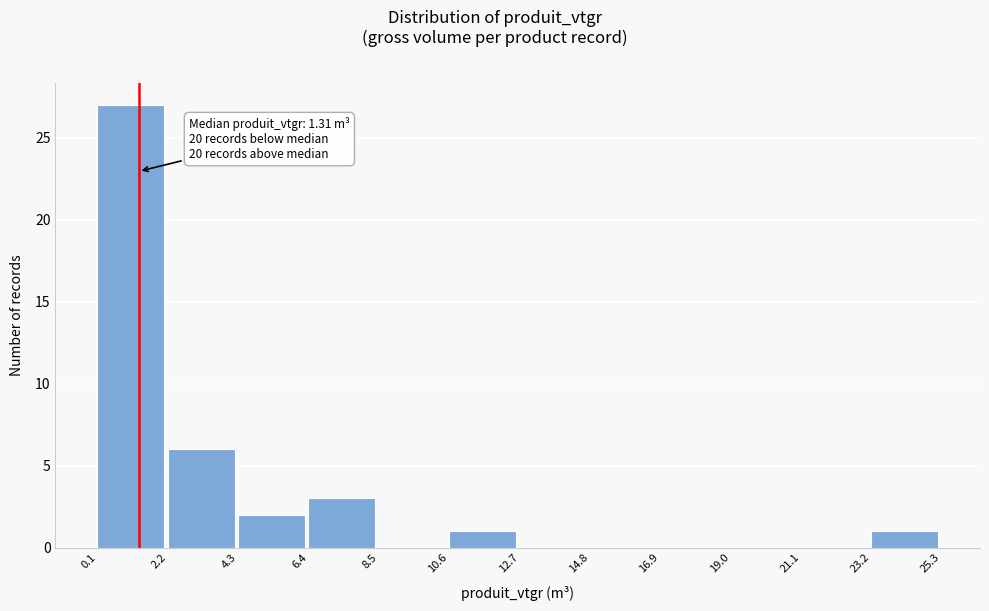

Over which range of the x-axis is the bar tallest?

0.1 to 2.2